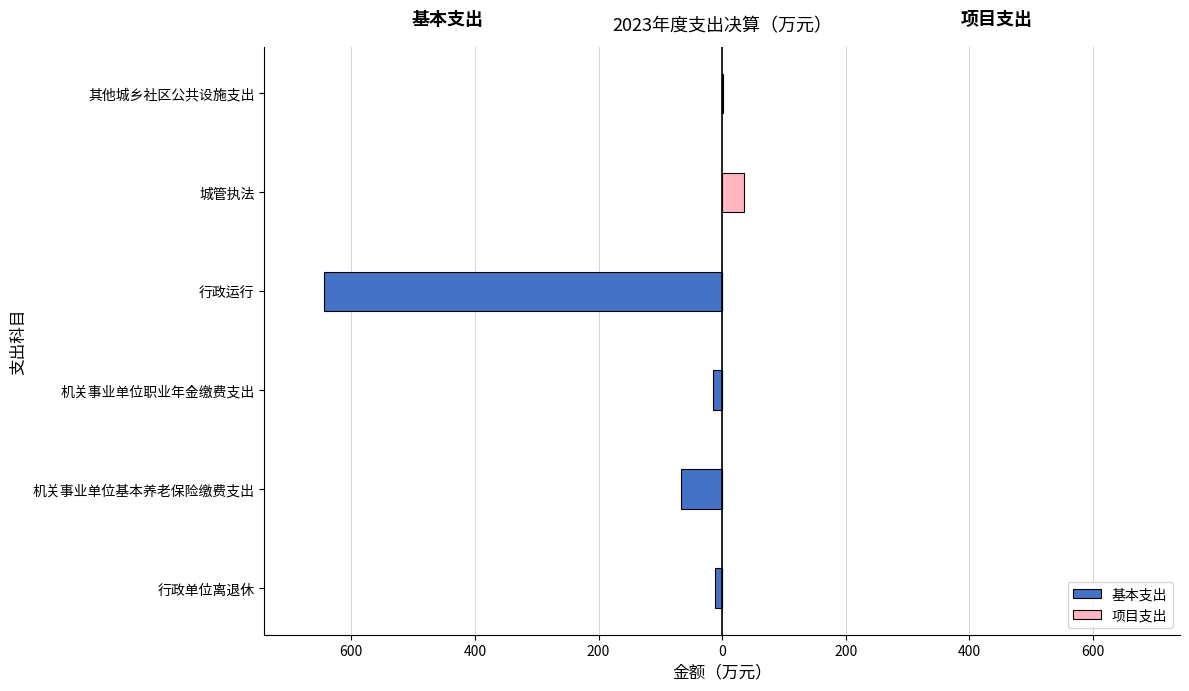

What is the total value across all series at 行政运行?

-644.3